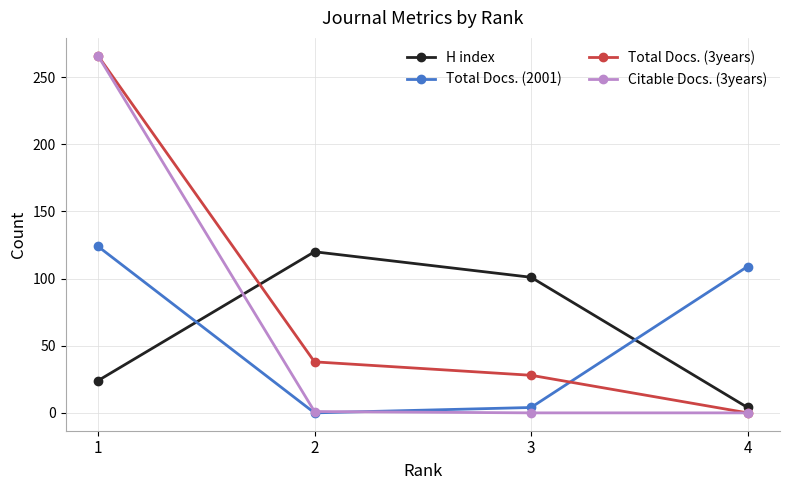

What is the maximum value shown in the chart?

266